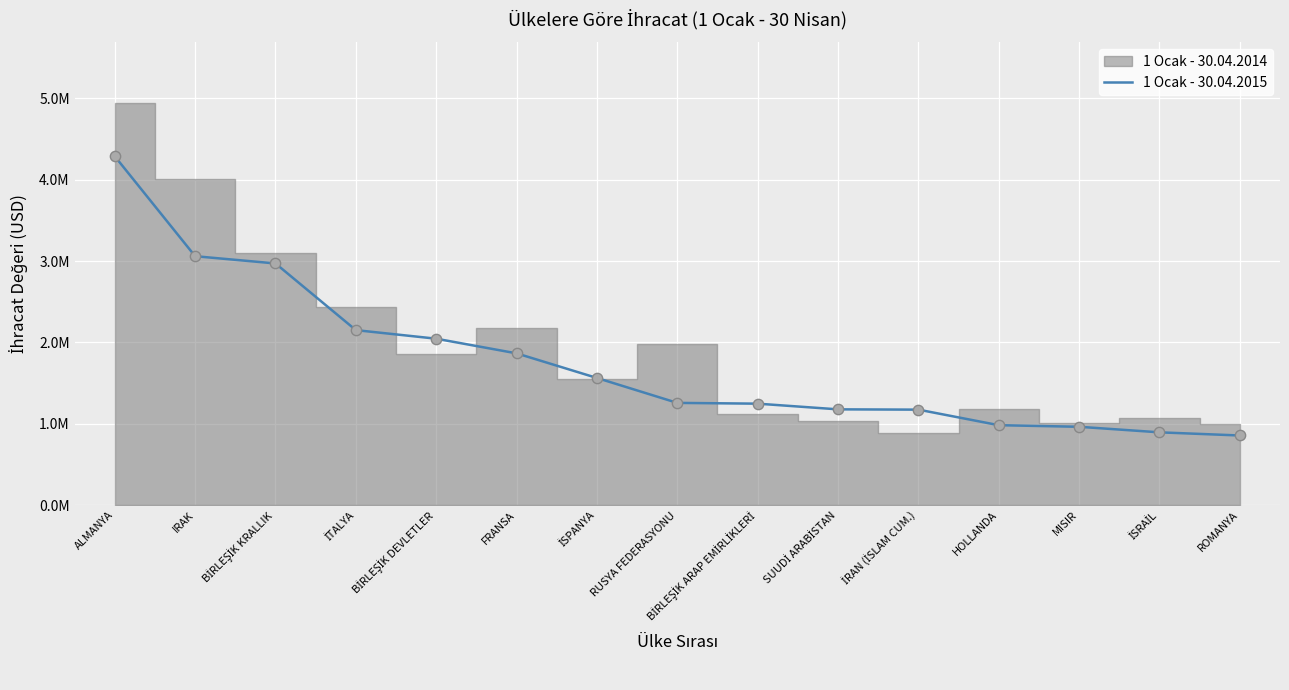

What is the change in value from RUSYA FEDERASYONU to SUUDİ ARABİSTAN?

-79412.7